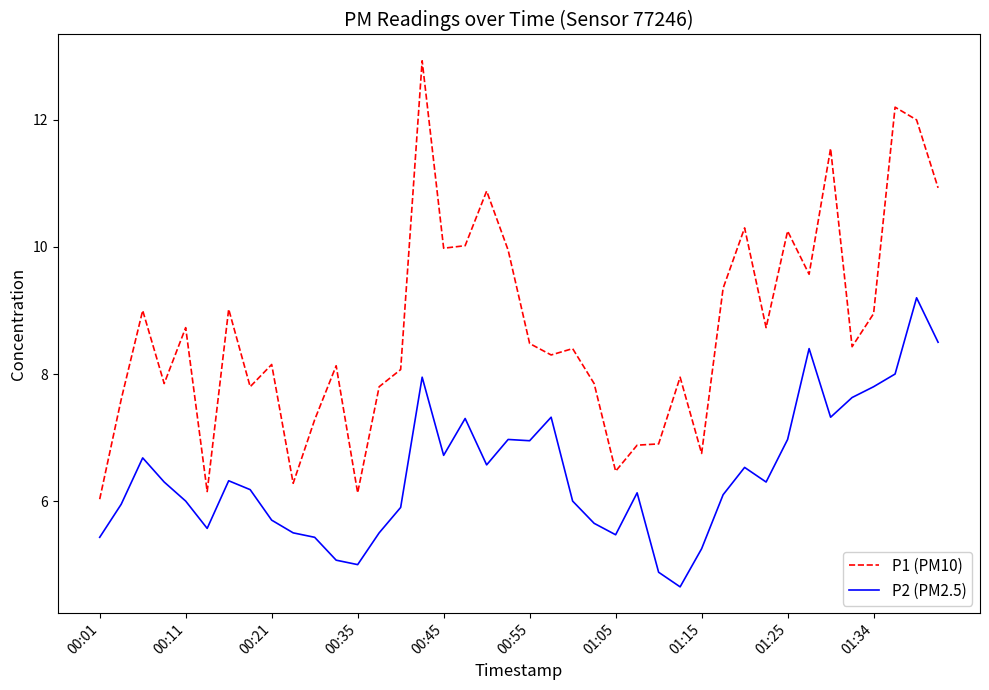

What is the greatest value displayed?

12.9